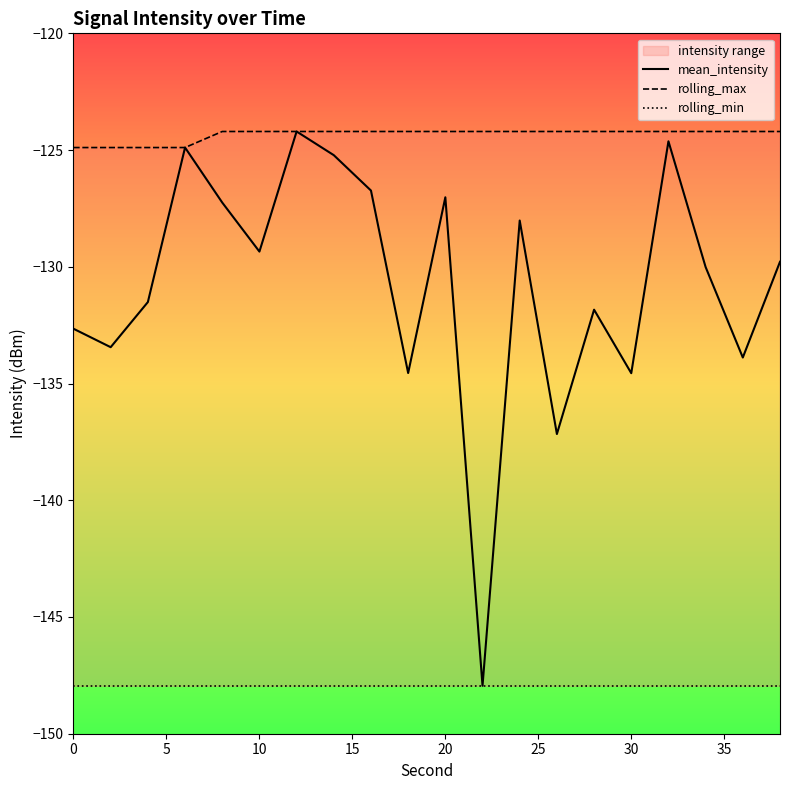

What is the sum of all mean_intensity values?

-2614.7